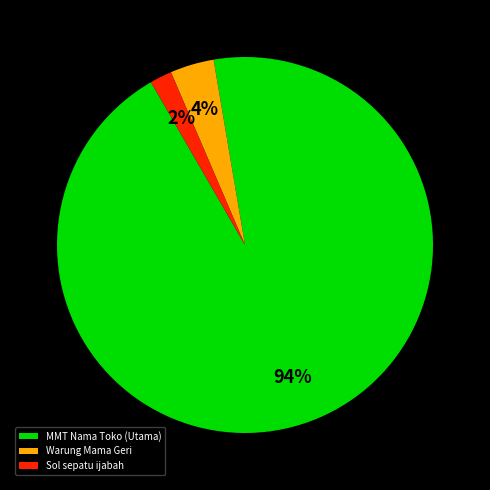

Is the sum of Sol sepatu ijabah and Warung Mama Geri greater than half?

No